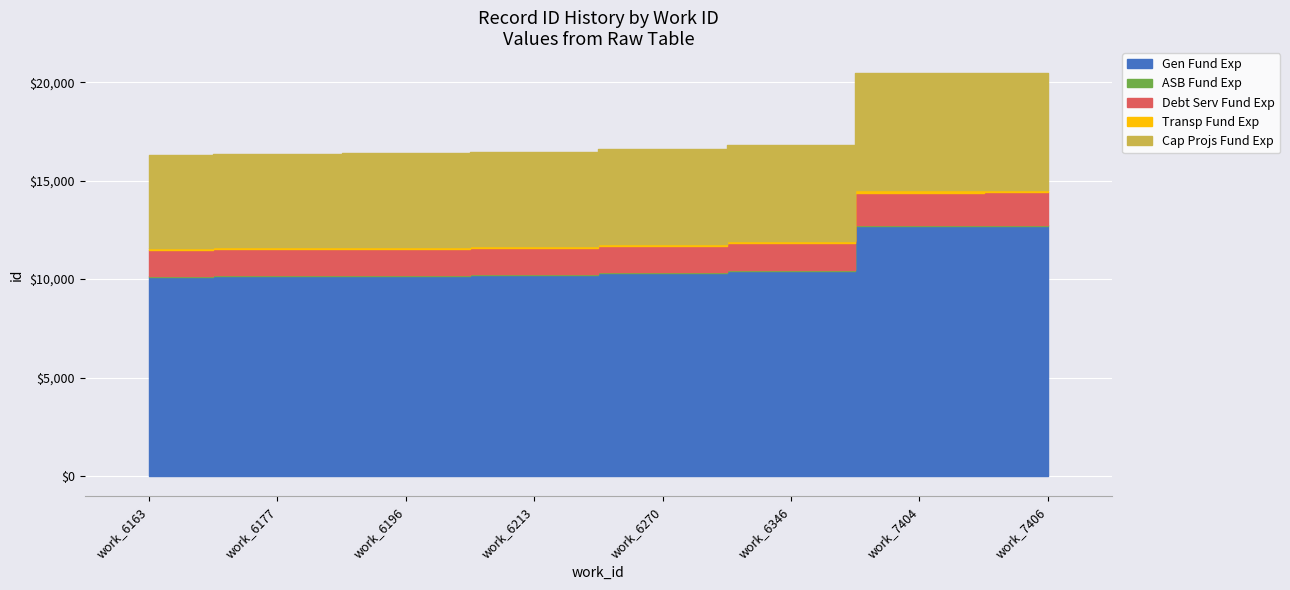

At which label does the data first exceed 16593?

6346